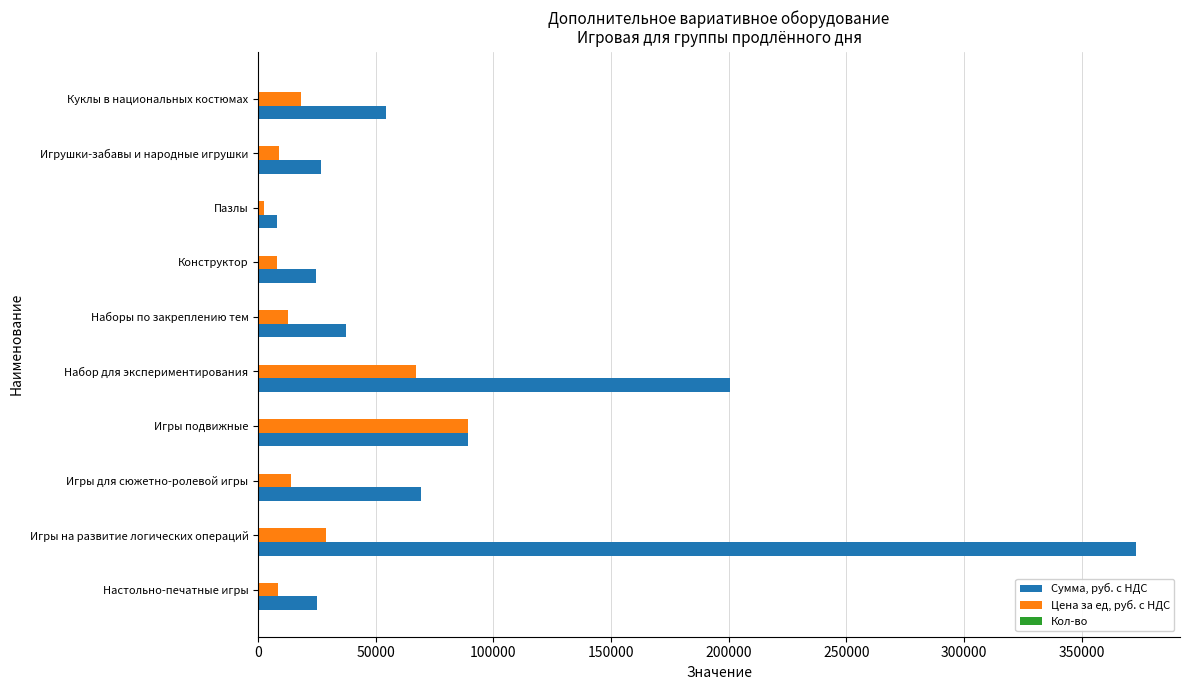

Between Набор для экспериментирования and Наборы по закреплению тем, which series saw the biggest shift?

Сумма, руб. с НДС